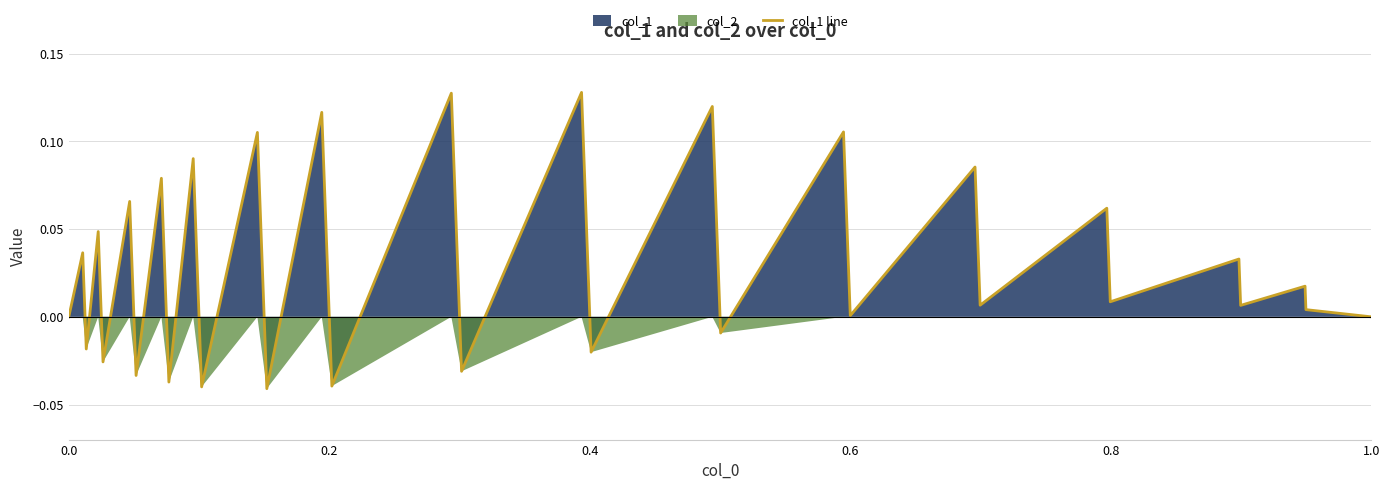

The chart shows a value of 0.0 at 1.0. True or false?

True